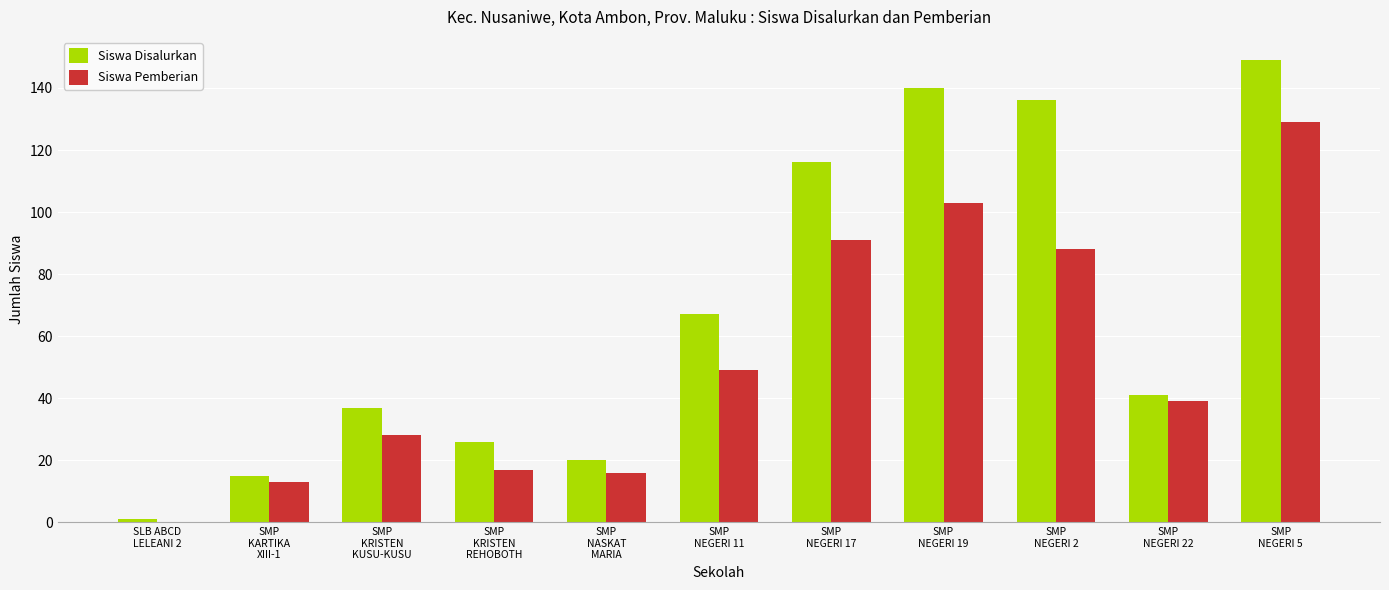

What is the sum of all Siswa Disalurkan values?

748